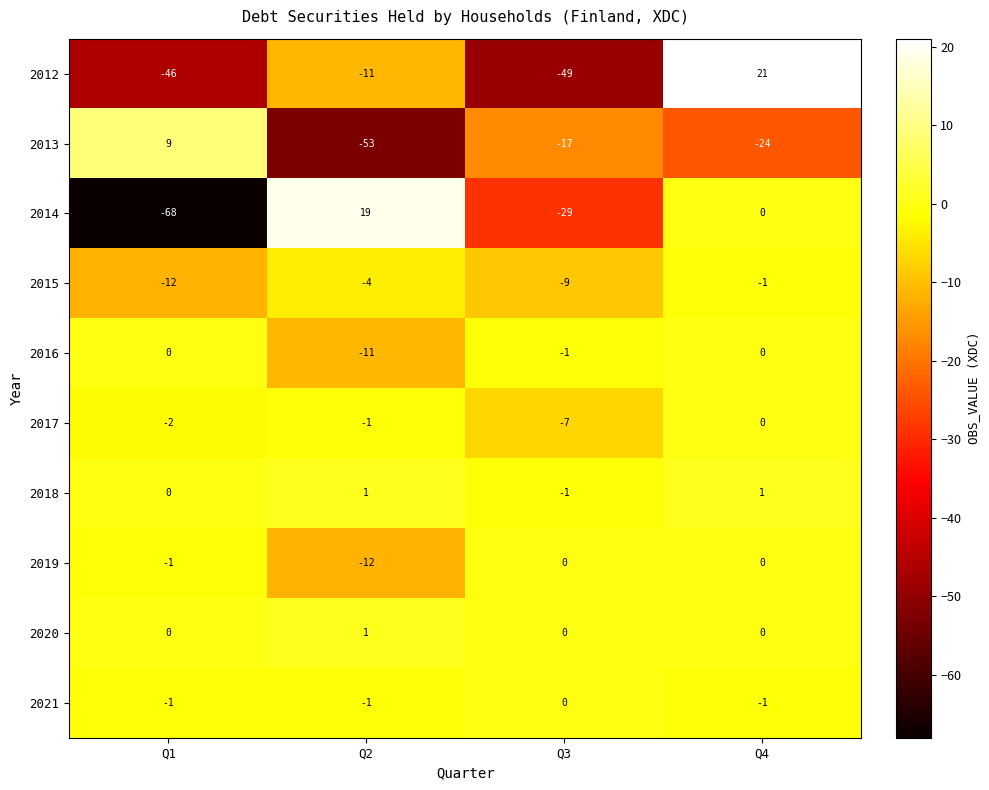

How many distinct data groups are displayed?

10